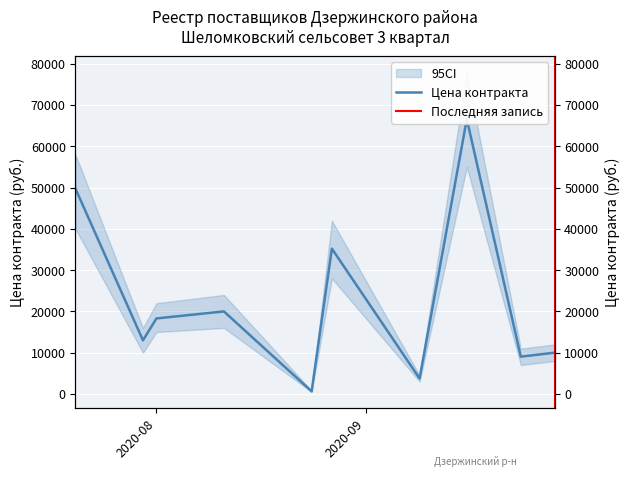

The value at 2020-08-24 is 630.0. True or false?

True